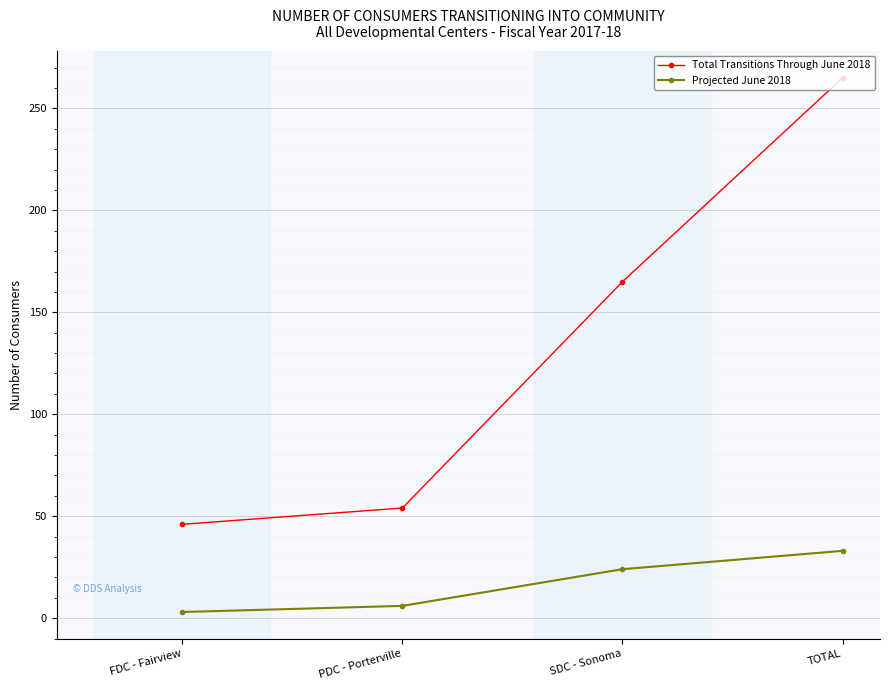

What is the sum of all Projected June 2018 values?

66